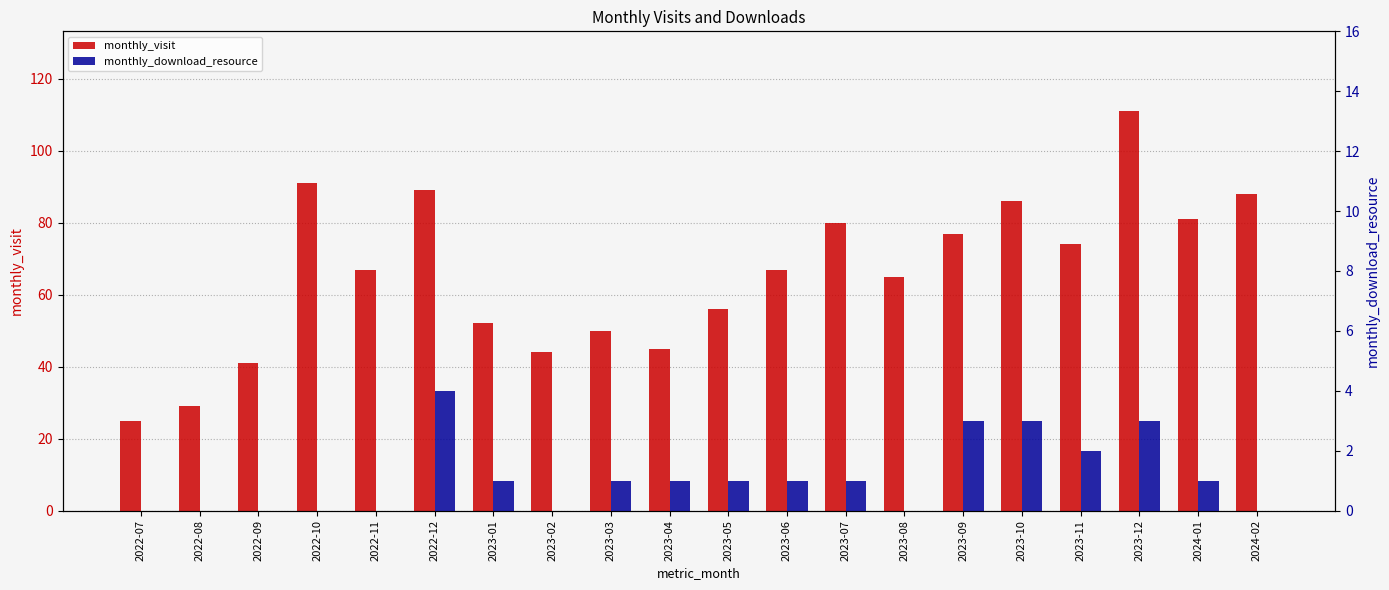

At which label does monthly_visit first exceed 67?

2022-10